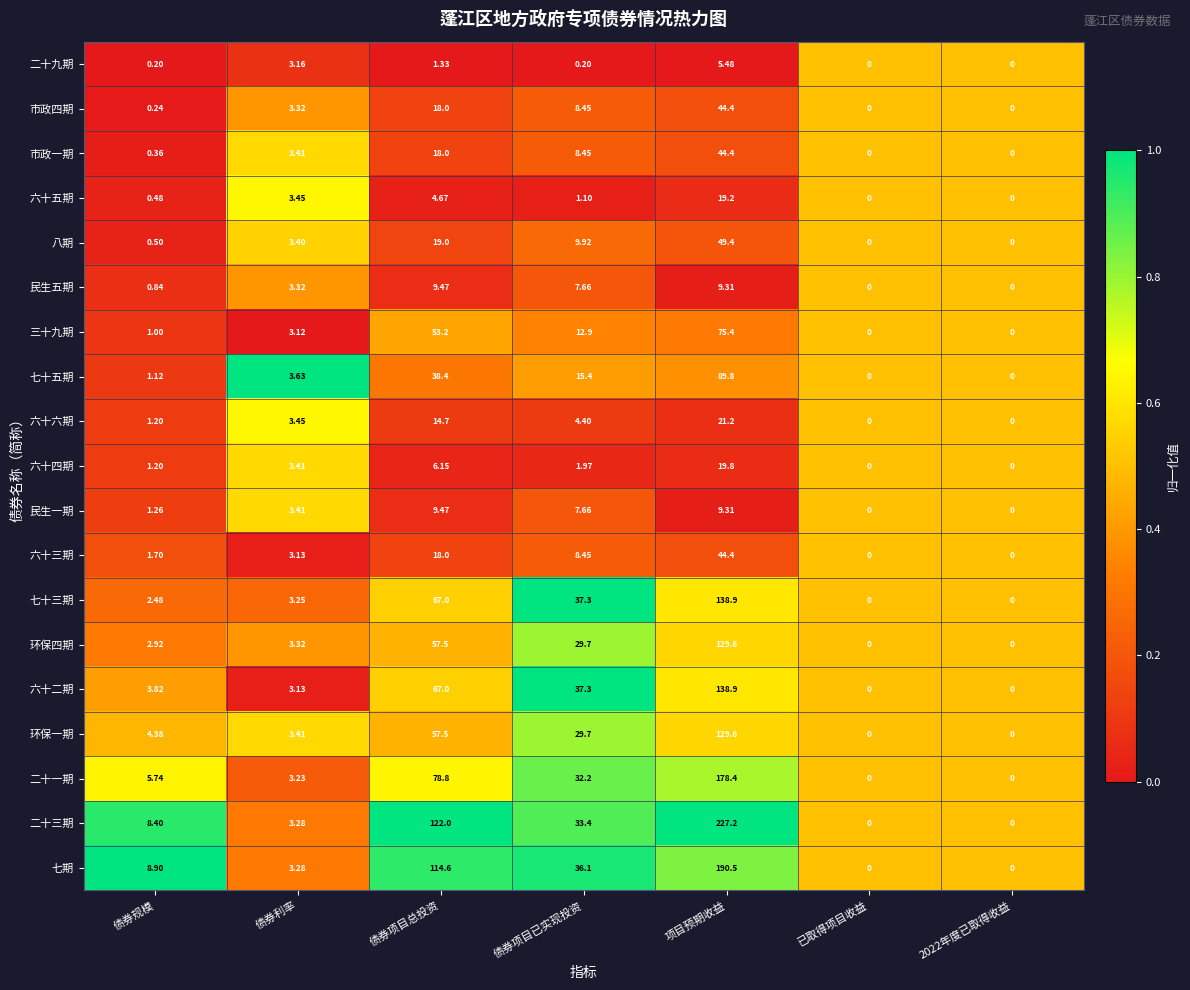

Where does the 七十五期 series first go above 3?

债券利率